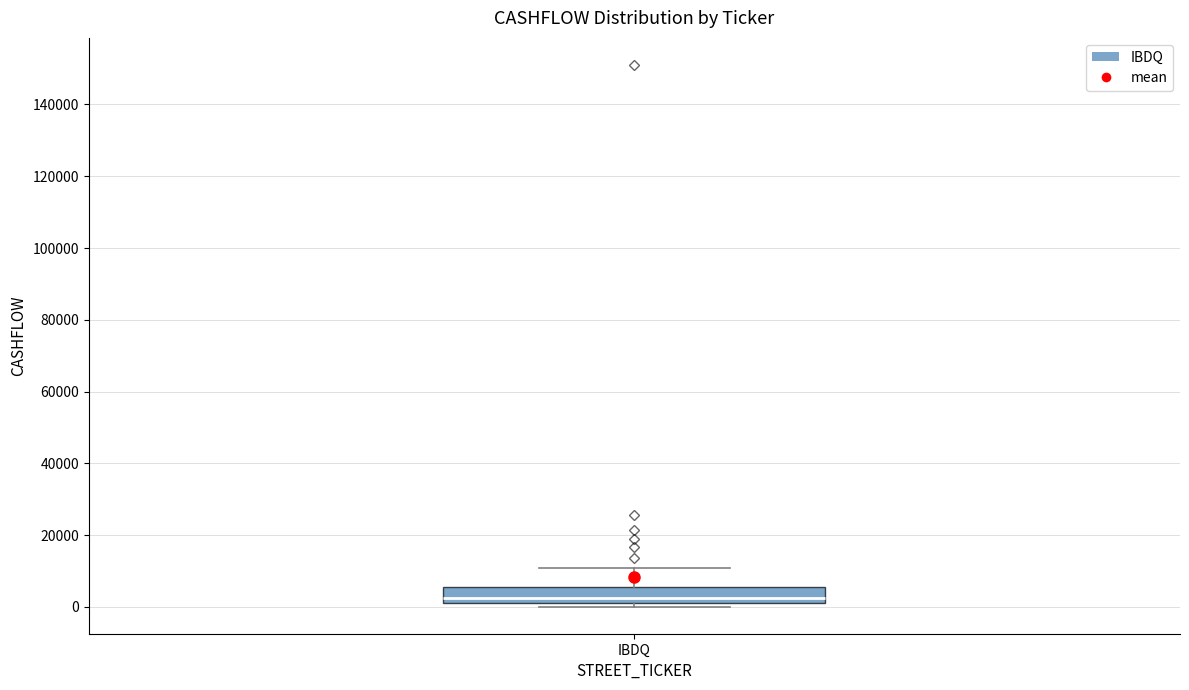

Transcribe this box plot: give where the median line is, the range the box spans, and where the two whiskers end, as read against the y-axis. The values are not printed on the chart, so give them approximately, as read against the axis.

median 2000, box 0 to 6000, whiskers 0 (just below the box's lower edge) to 10000